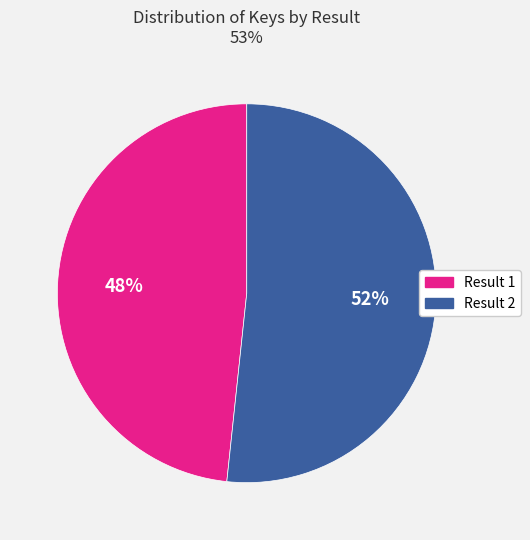

Count the number of slices in the pie.

2